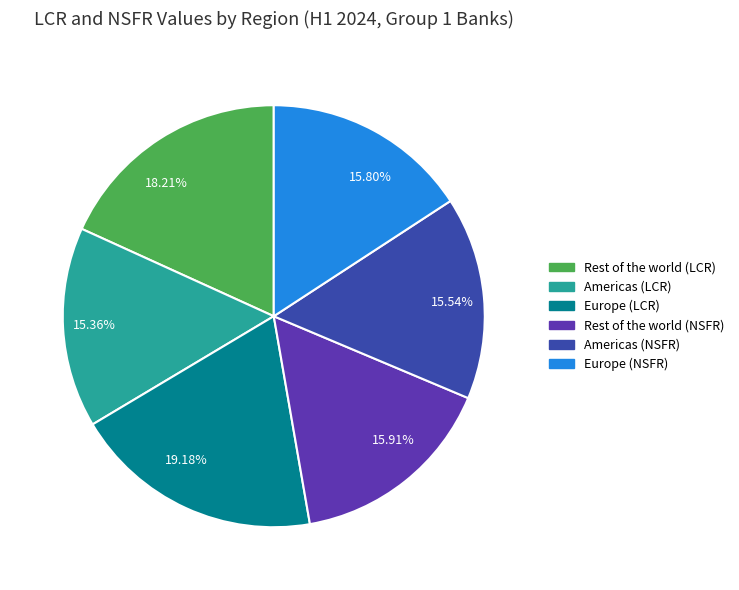

To the nearest percent, what is the average slice percentage?

17%